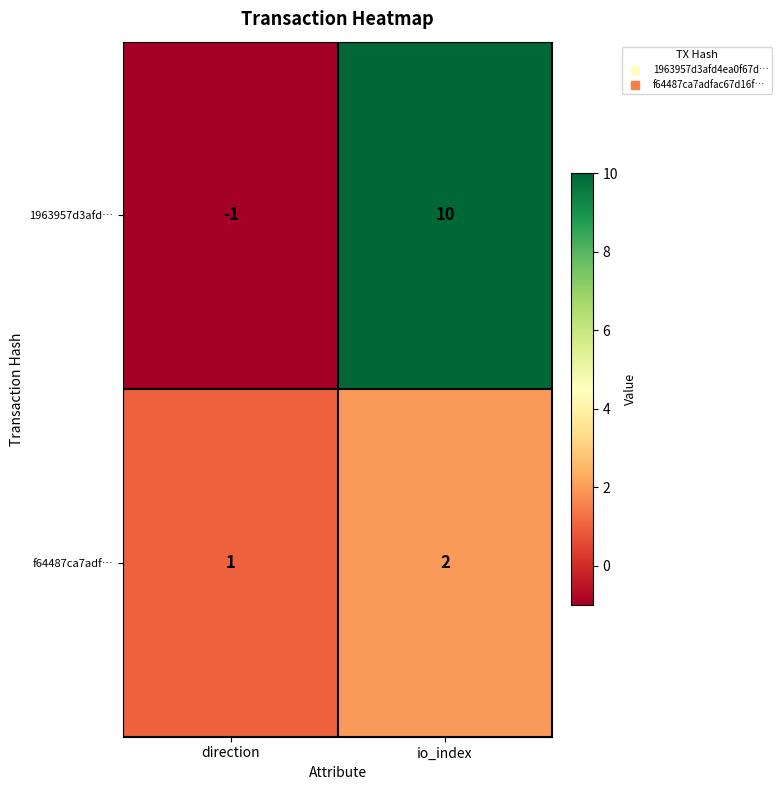

What is the difference between the 1963957d3afd… values at direction and io_index?

11